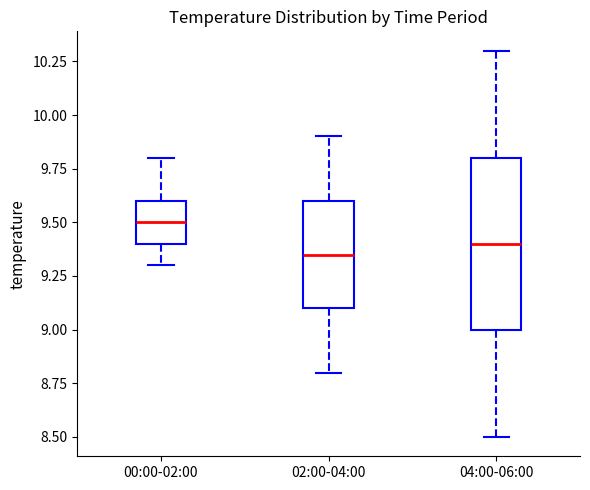

Which box is the tallest, from its lower edge to its upper edge?

04:00-06:00